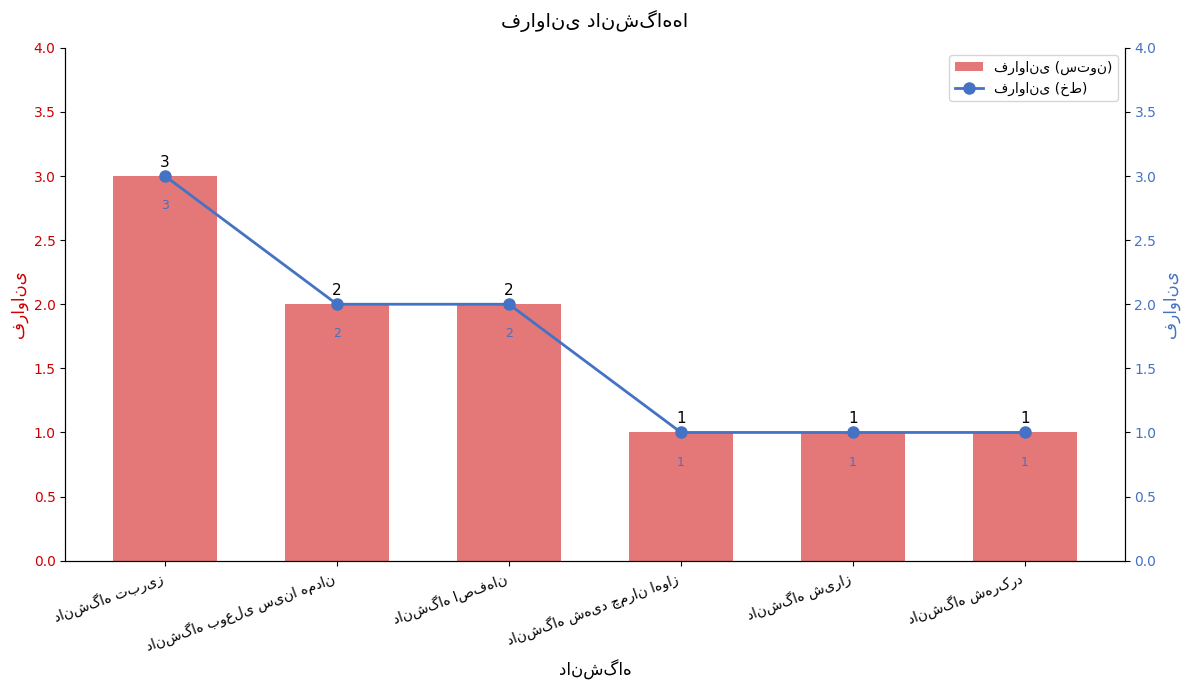

Reading left to right, what are all the values shown in this chart?

فراوانی: دانشگاه تبریز=3	دانشگاه بوعلی سینا همدان=2	دانشگاه اصفهان=2	دانشگاه شهید چمران اهواز=1	دانشگاه شیراز=1	دانشگاه شهرکرد=1
فراوانی (خط): دانشگاه تبریز=3	دانشگاه بوعلی سینا همدان=2	دانشگاه اصفهان=2	دانشگاه شهید چمران اهواز=1	دانشگاه شیراز=1	دانشگاه شهرکرد=1